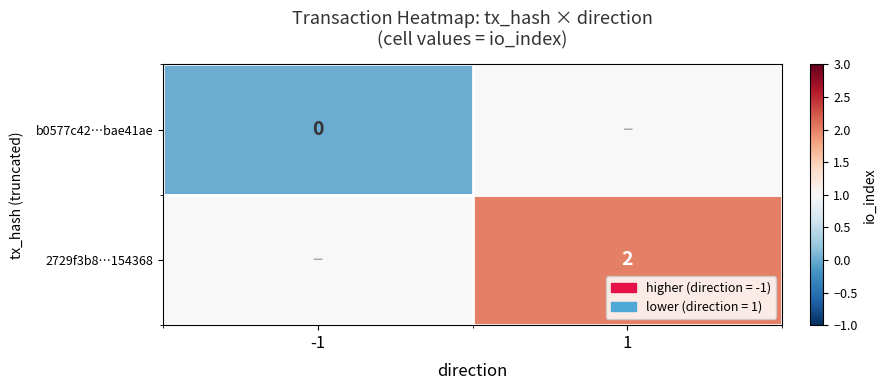

At how many categories does at least one series exceed 0?

1